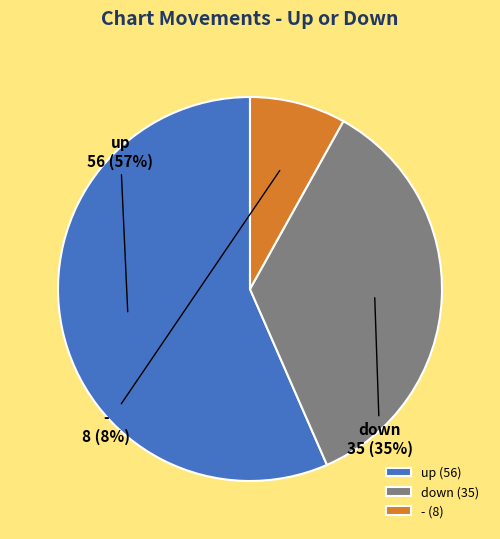

Rank the categories by value from lowest to highest.

-, down, up